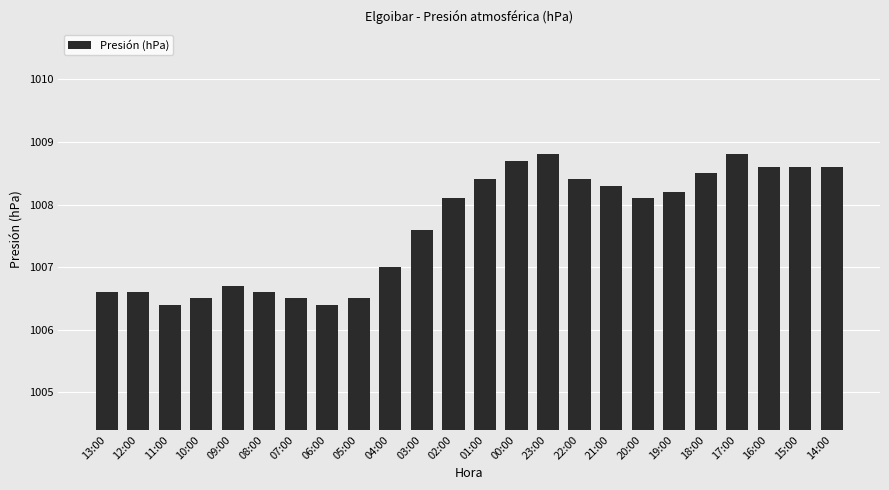

What is the maximum value shown in the chart?

1008.8